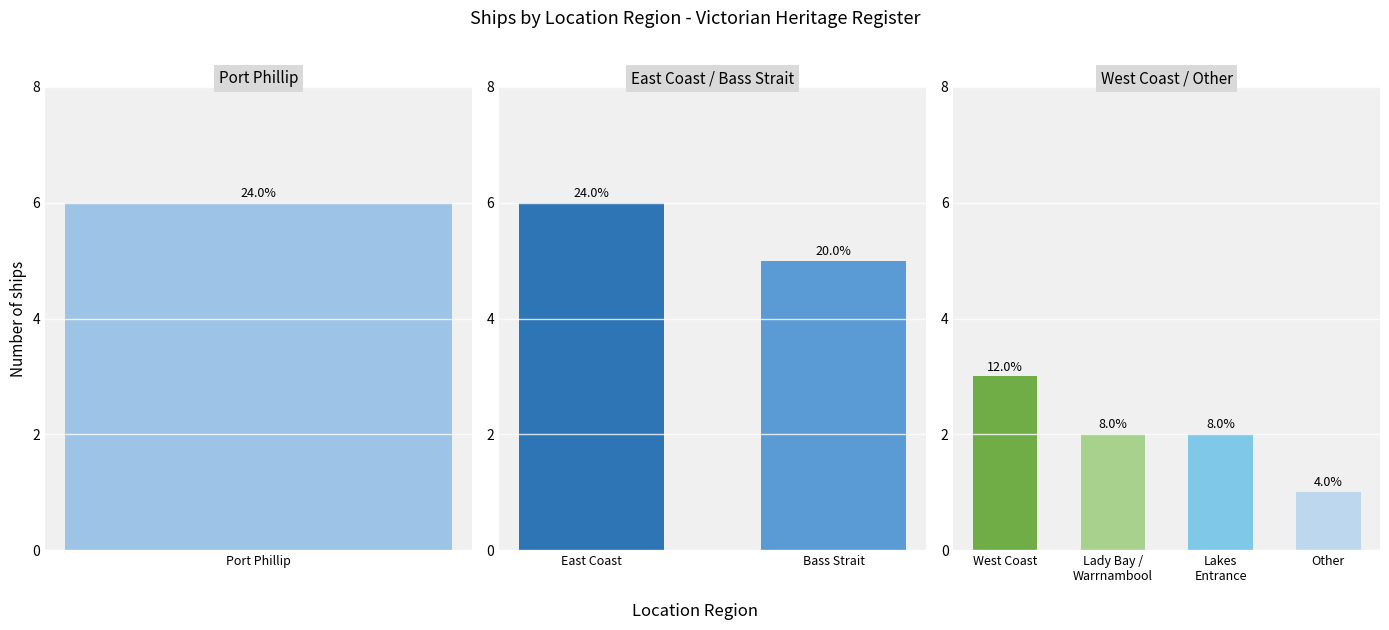

Reading left to right, extract all data points from this chart.

6	6	5	3	2	2	1